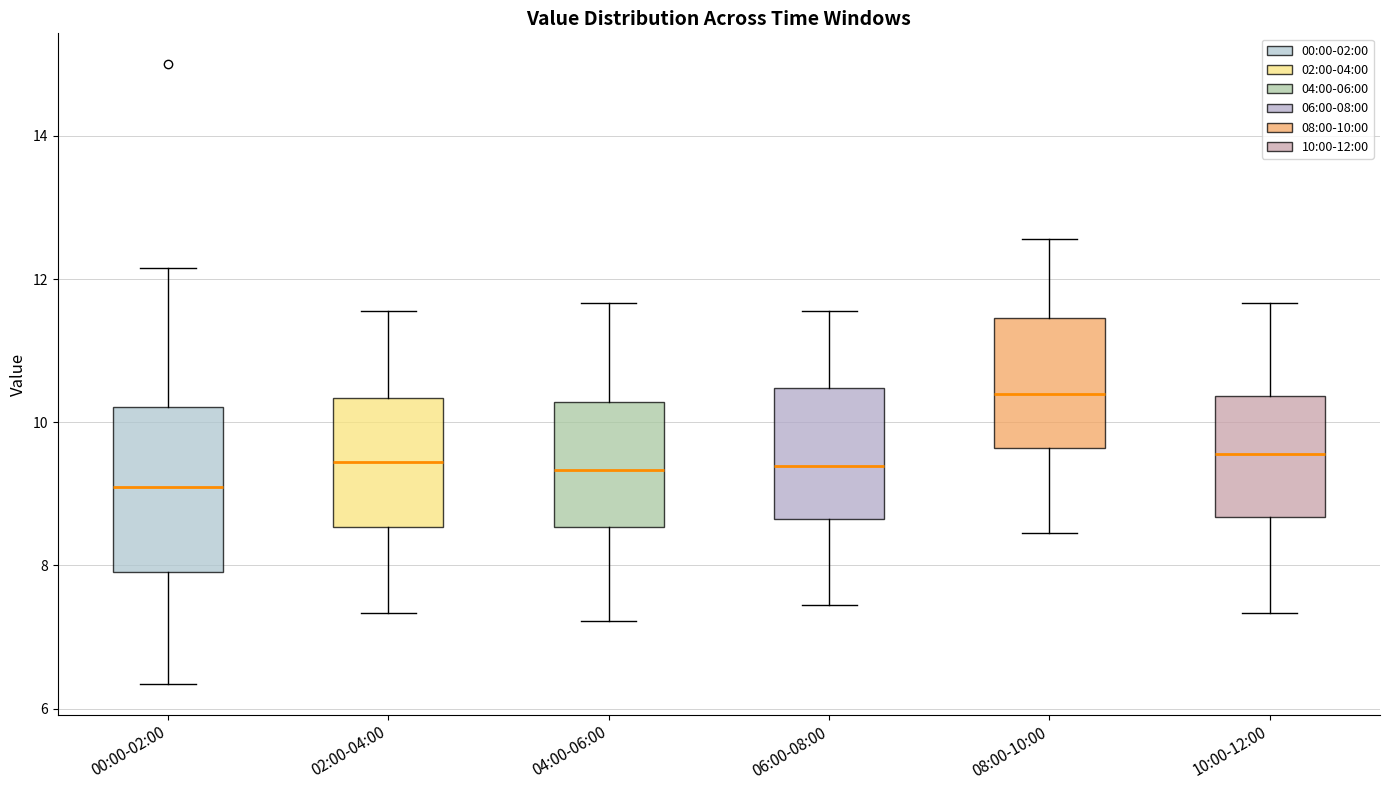

Which box is the tallest, from its lower edge to its upper edge?

00:00-02:00